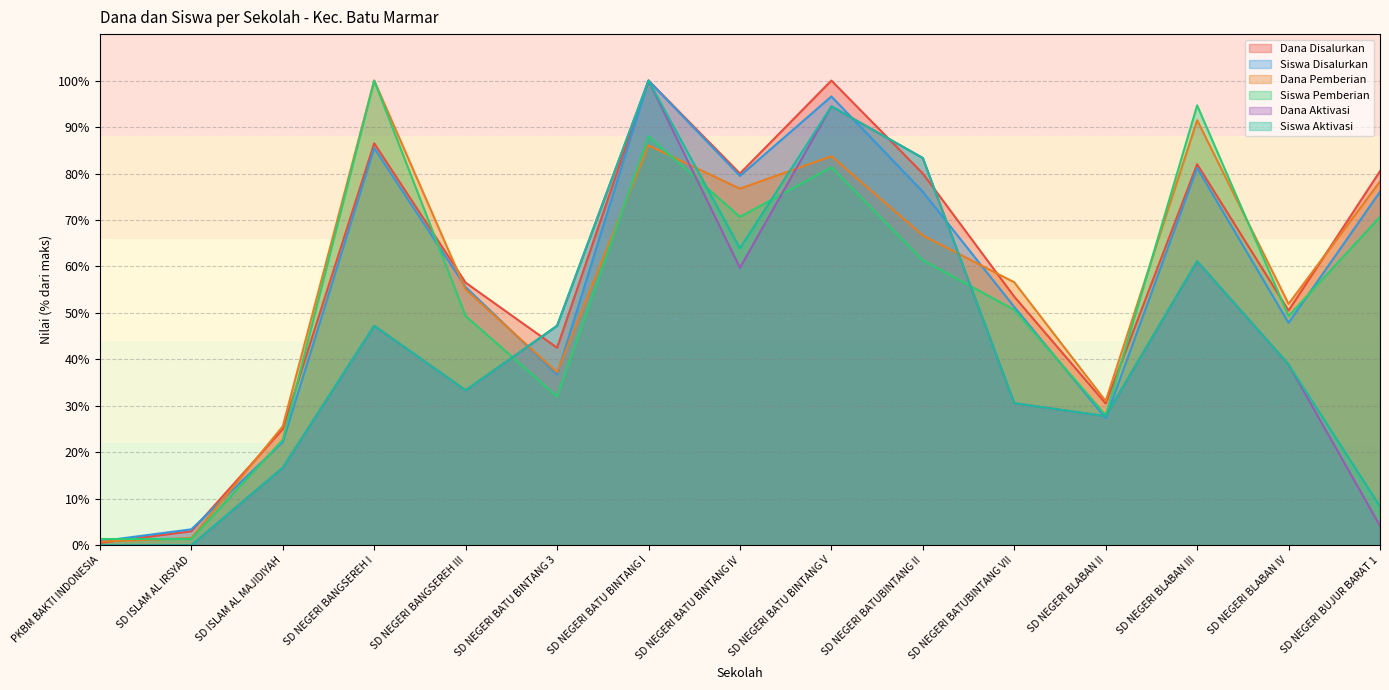

At which category is the sum across all series the highest?

SD NEGERI BATU BINTANG I